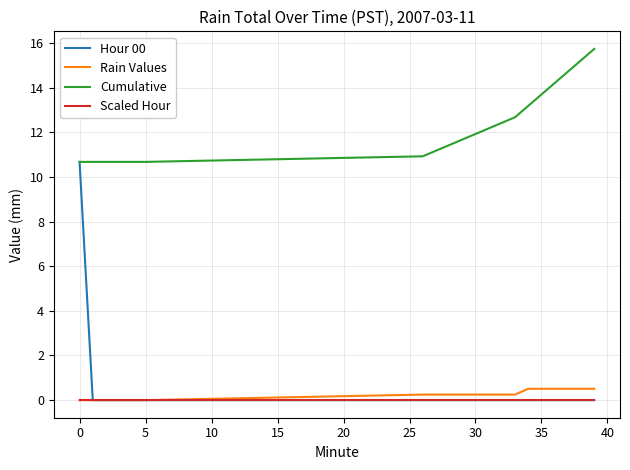

True or false: Cumulative and Scaled Hour intersect in this chart.

False